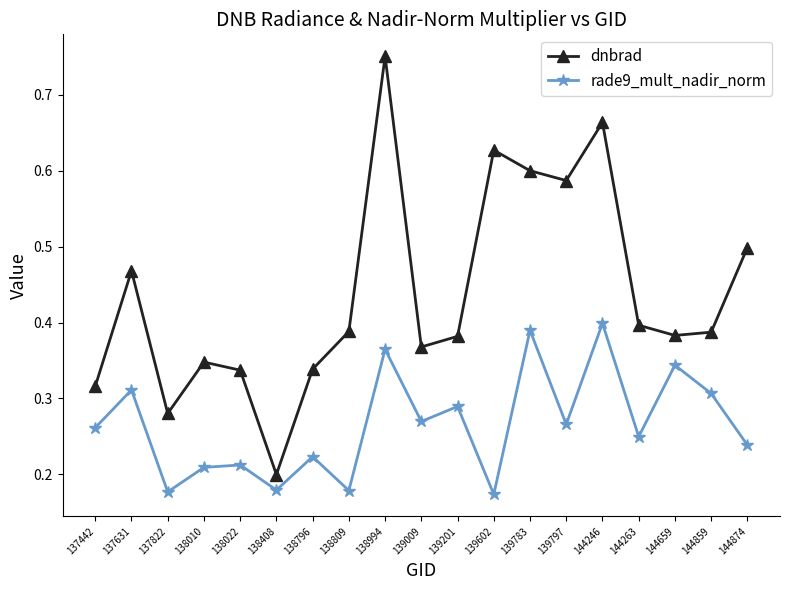

List the series in order of their peak value, highest first.

dnbrad, rade9_mult_nadir_norm